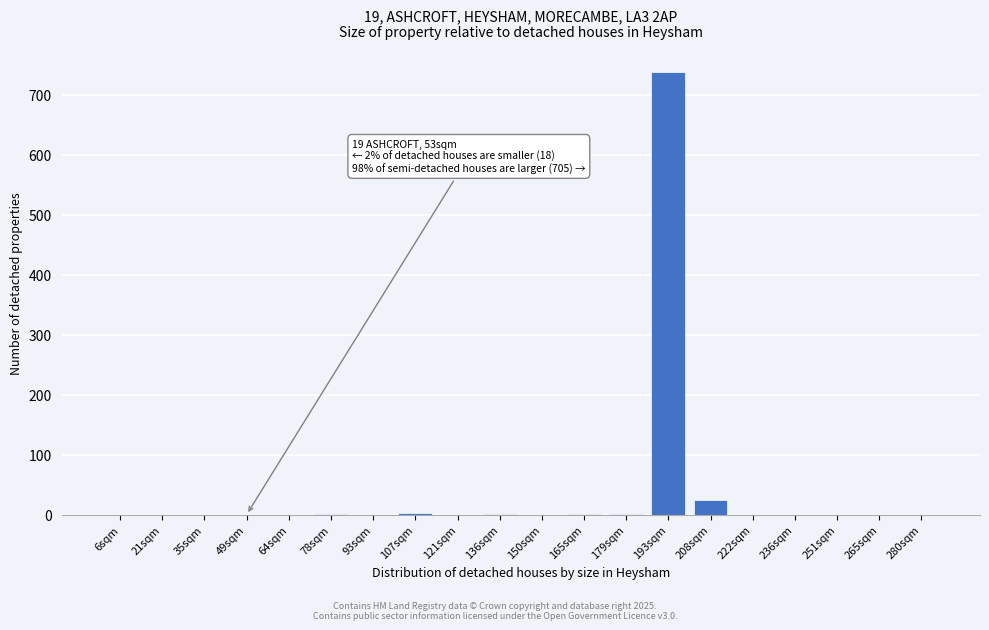

At which label is the value closest to 369?

208sqm